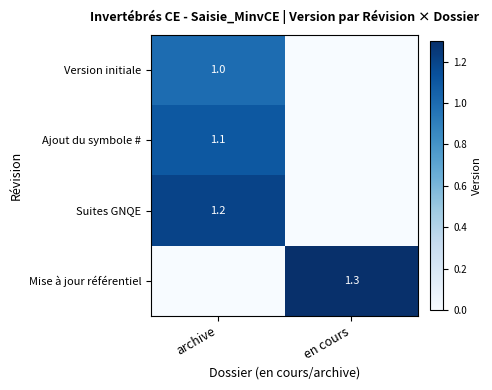

Is the value of Mise à jour référentiel at en cours greater than the value of Suites GNQE at archive?

Yes